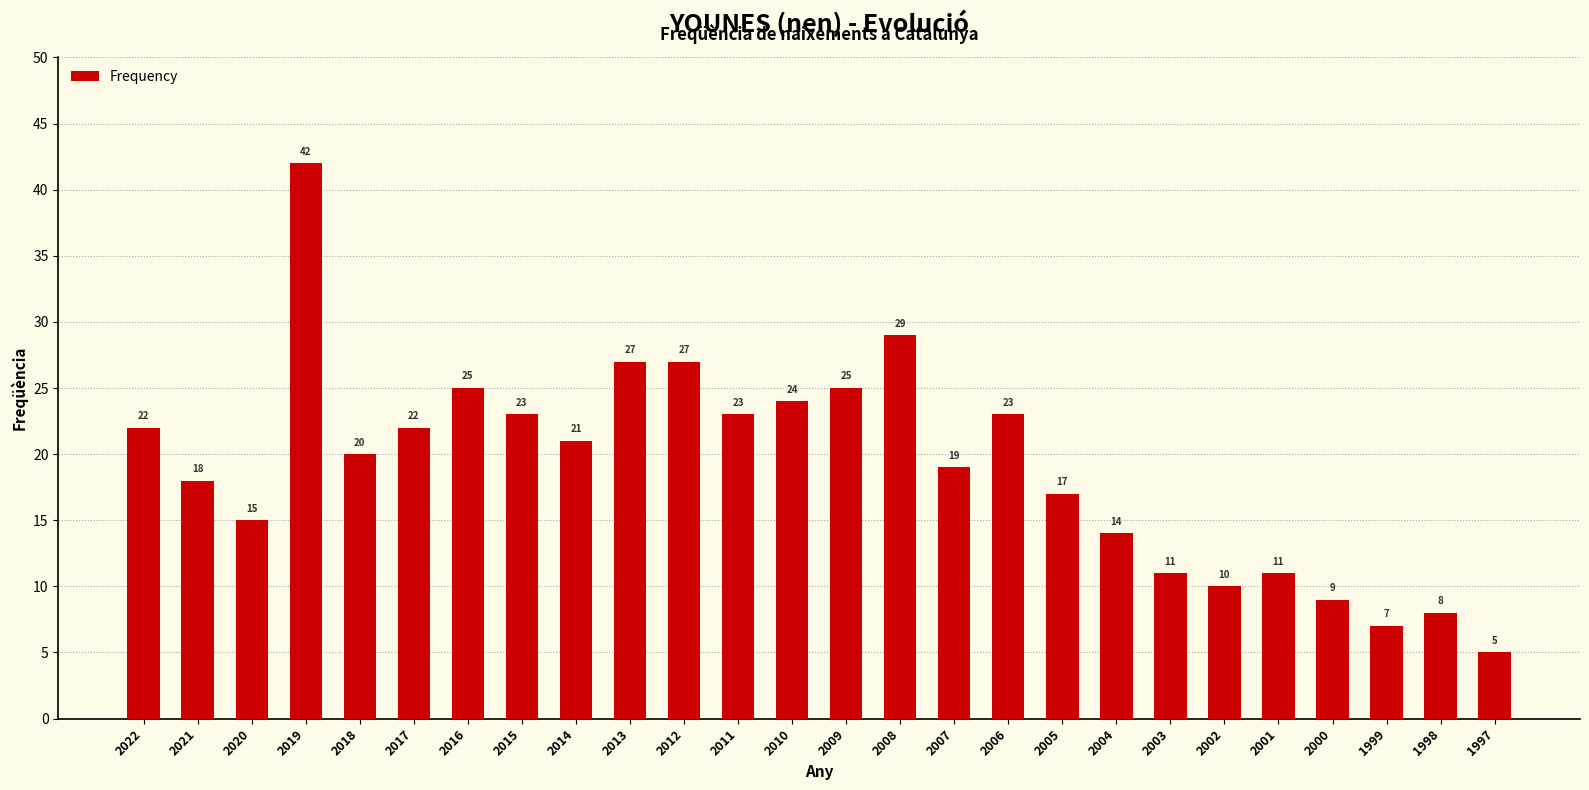

Reading right to left, what are all the values shown in this chart?

1997=5	1998=8	1999=7	2000=9	2001=11	2002=10	2003=11	2004=14	2005=17	2006=23	2007=19	2008=29	2009=25	2010=24	2011=23	2012=27	2013=27	2014=21	2015=23	2016=25	2017=22	2018=20	2019=42	2020=15	2021=18	2022=22